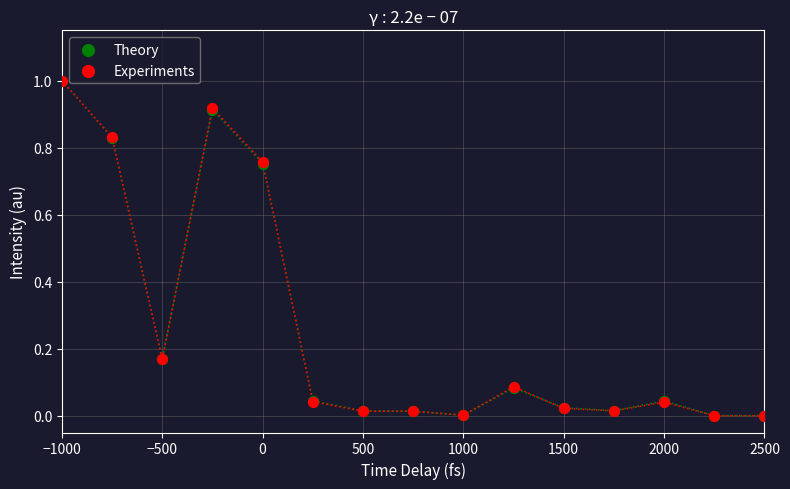

Which series has the widest spread of Y values?

Theory